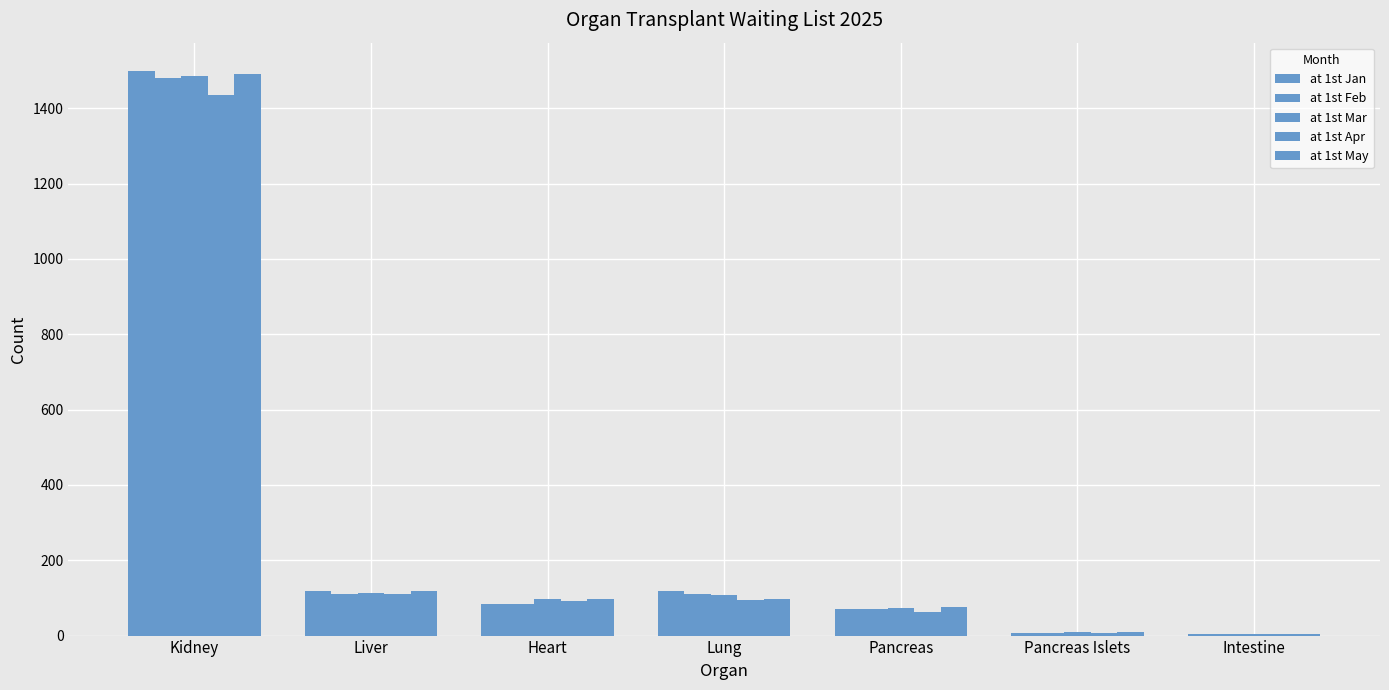

How many groups of bars are there?

7